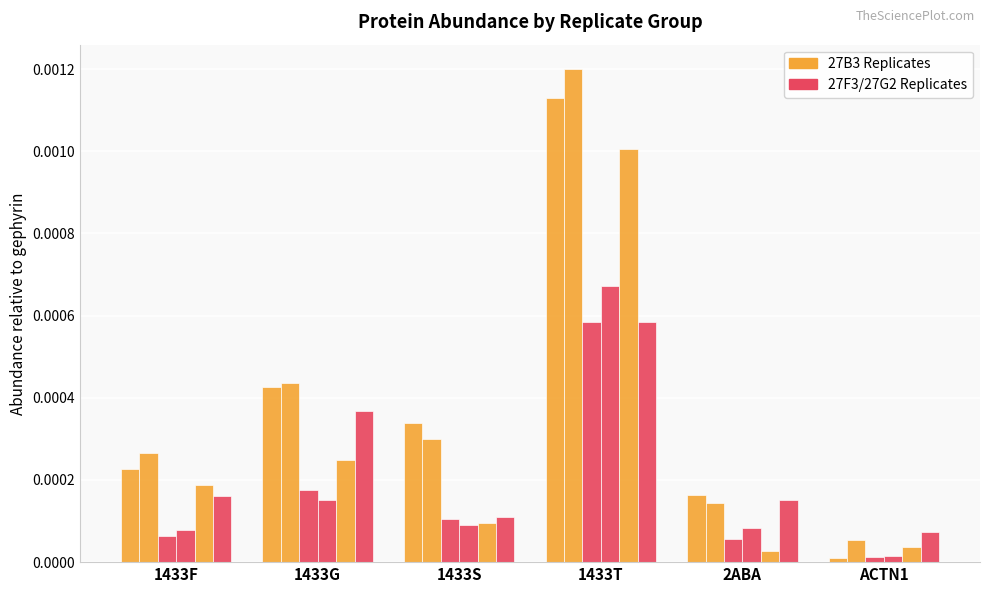

Does the chart contain any negative values?

No